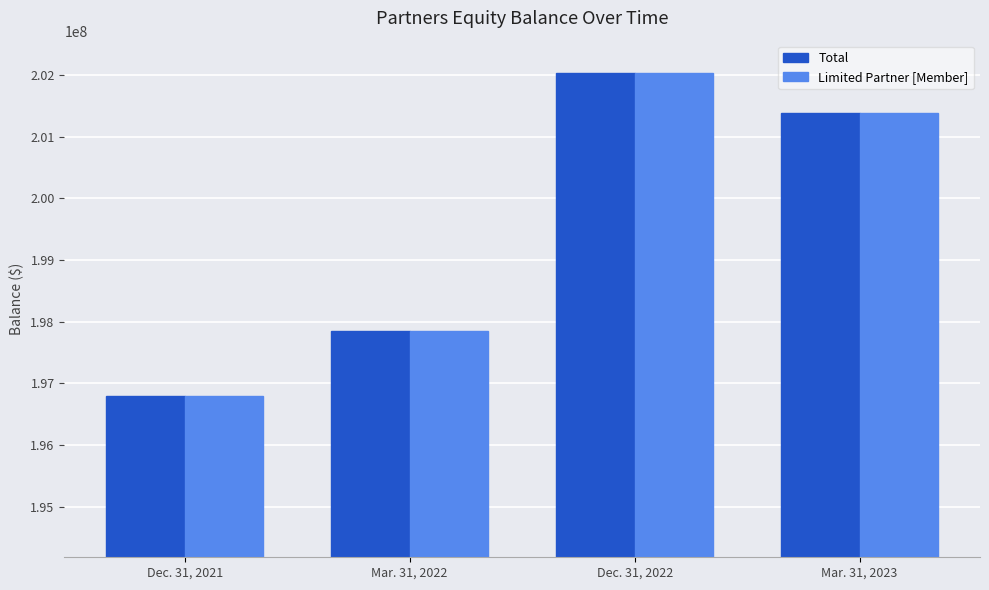

The value of Total at Dec. 31, 2021 is 269298638. True or false?

False